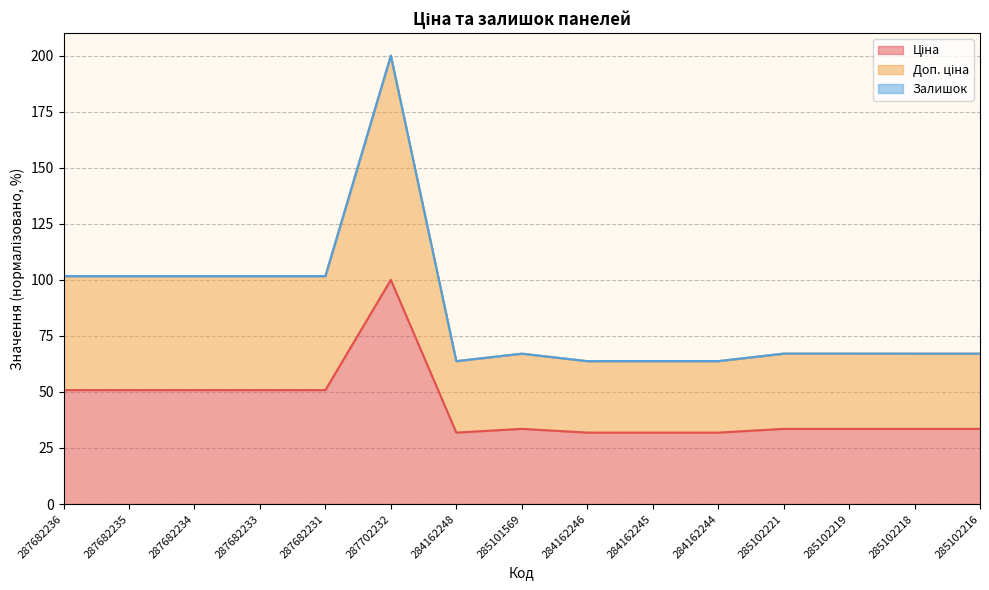

What is the spread (max minus min) of values at 284162248?

31.9